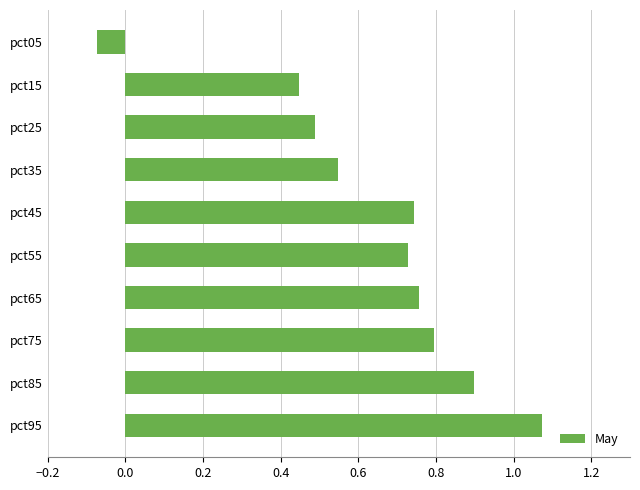

What is the change in value from pct15 to pct95?

+0.6